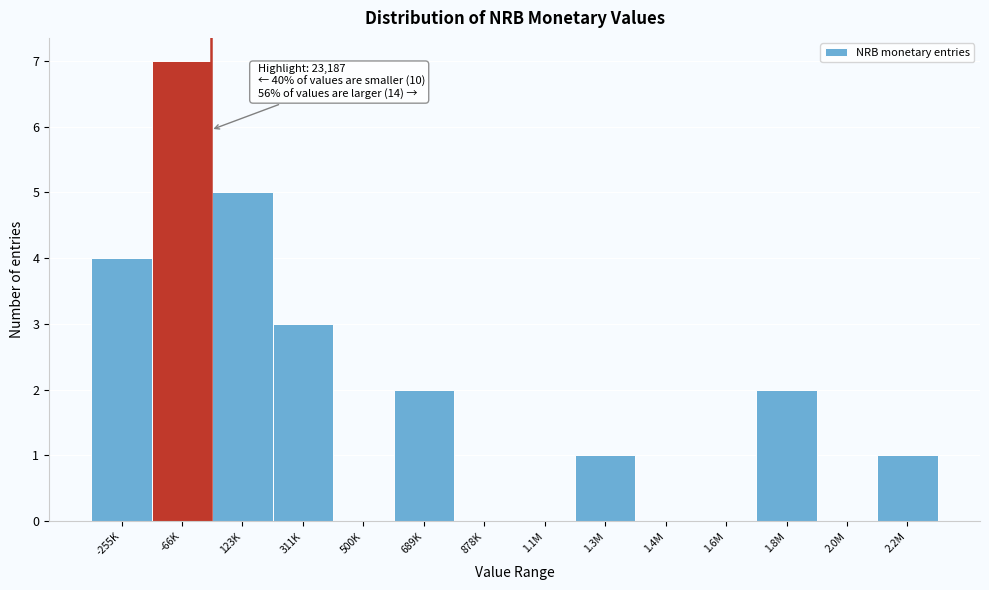

Reading right to left, list all the values displayed in this chart.

2.2M=1	2.0M=0	1.8M=2	1.6M=0	1.4M=0	1.3M=1	1.1M=0	878K=0	689K=2	500K=0	311K=3	123K=5	-66K=7	-255K=4